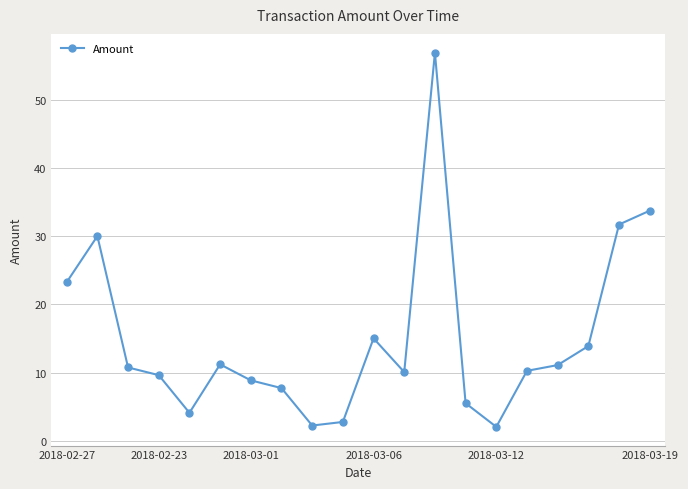

How many points are higher than both their immediate neighbors (excluding endpoints)?

4